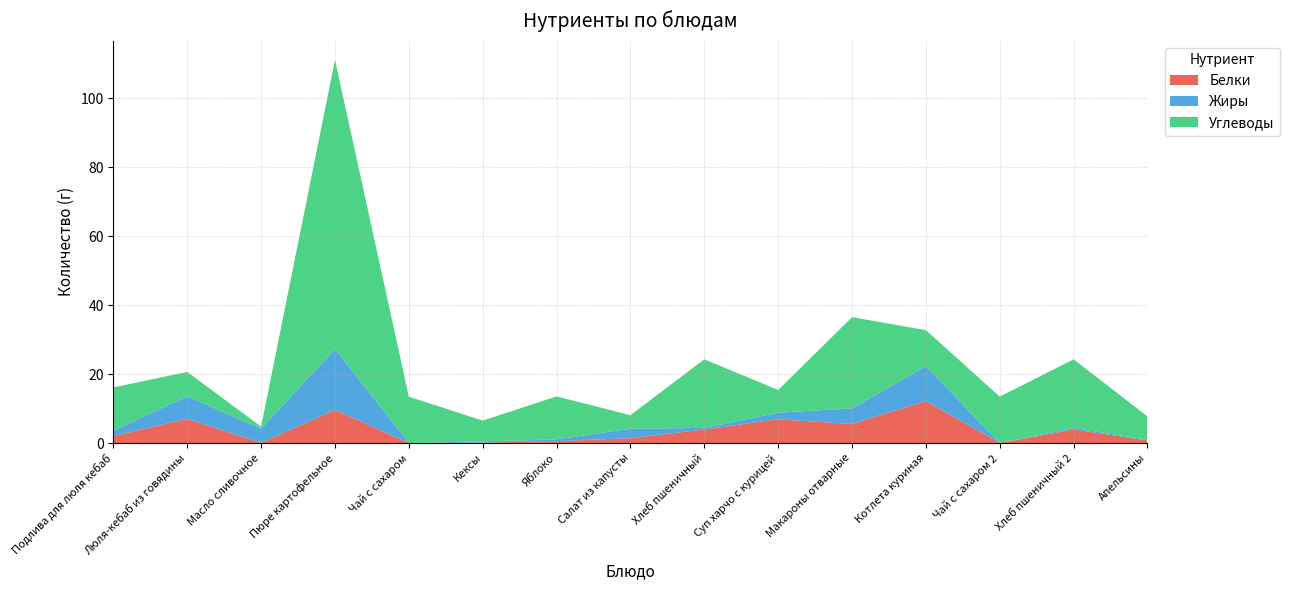

Reading right to left, transcribe all the data shown in this chart.

Белки: 0.8	3.9	0.0	12.2	5.5	6.9	3.9	1.4	0.5	0.1	0.0	9.6	0.1	7.0	2.0
Жиры: 0.2	0.5	0.0	10.2	4.5	1.9	0.5	2.7	0.5	0.4	0.0	17.7	4.1	6.5	1.6
Углеводы: 6.8	19.9	13.4	10.4	26.4	6.6	19.9	3.9	12.5	6.0	13.4	83.9	0.6	7.1	12.5